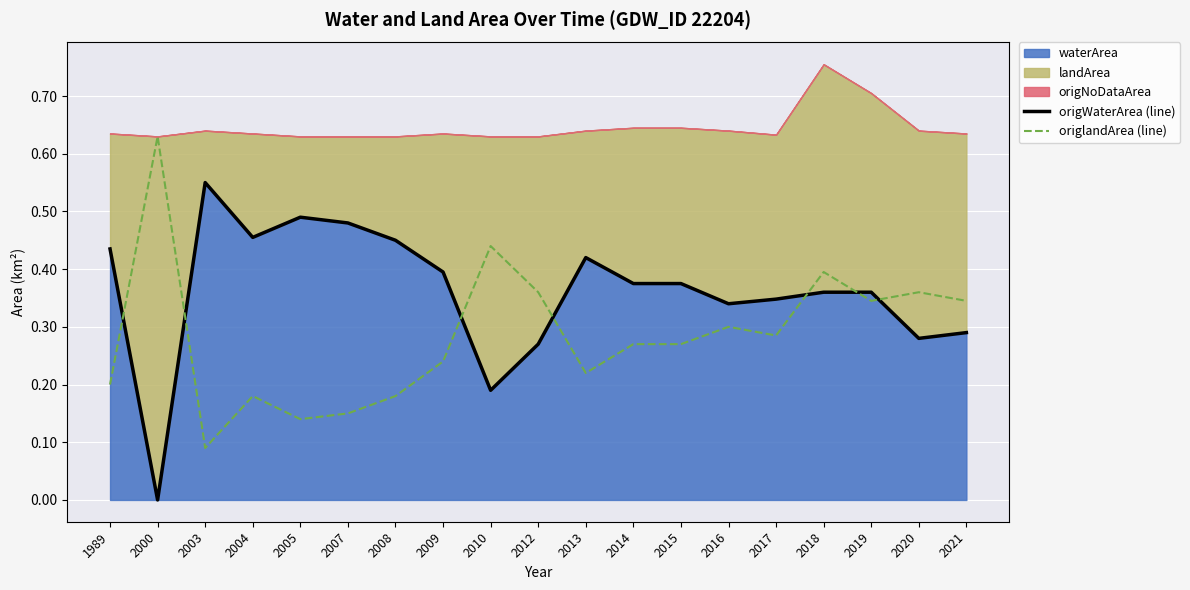

What is the difference between the maximum and minimum values in the origWaterArea (line) series?

0.6